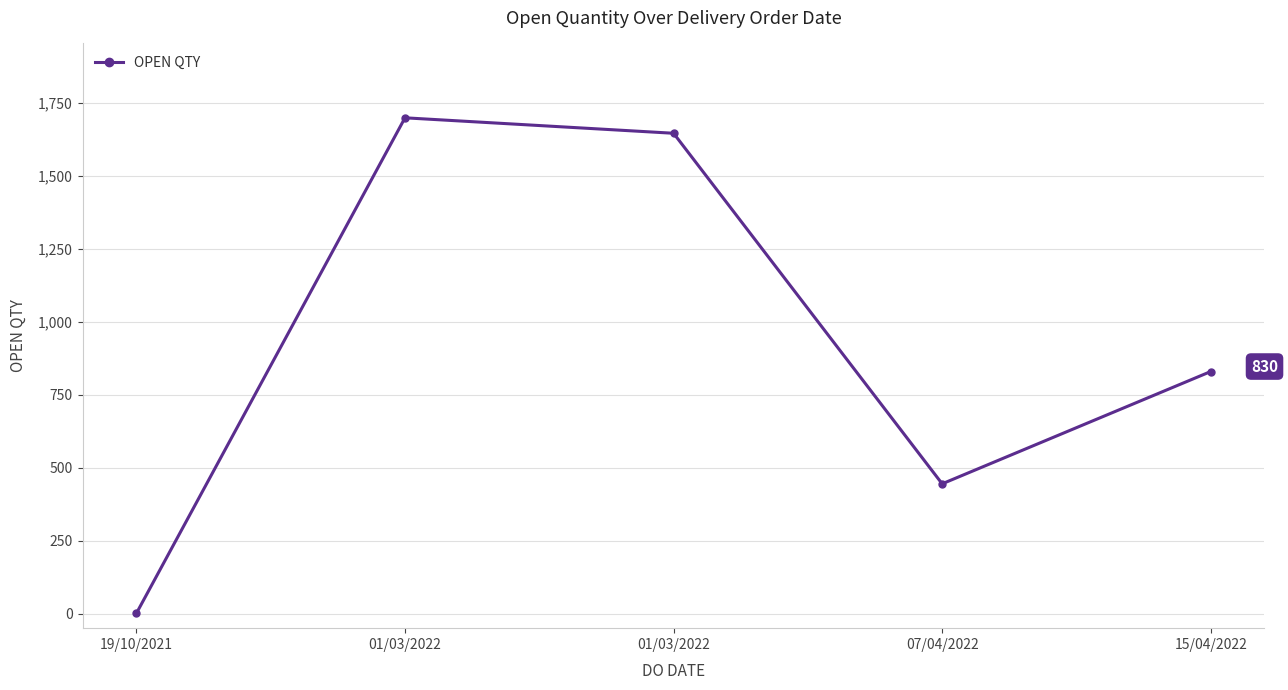

How many lines are shown in the chart?

1